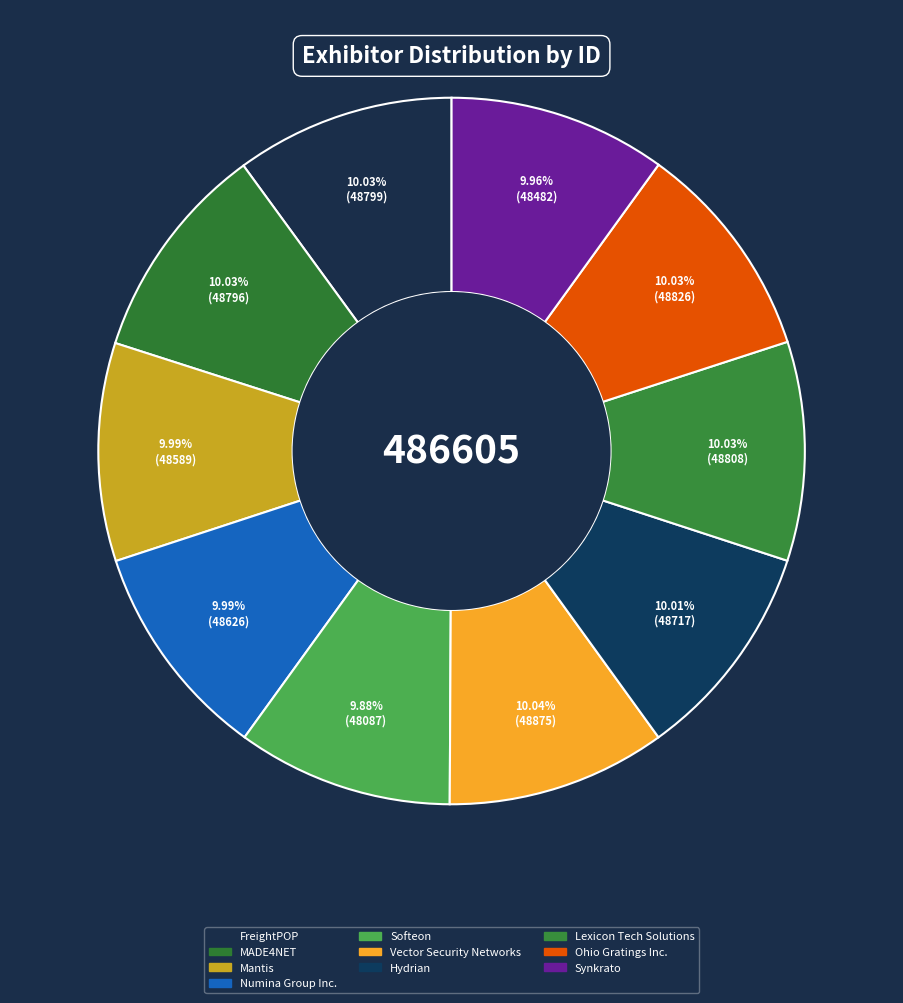

What is the total percentage of MADE4NET and Mantis?

20.0%